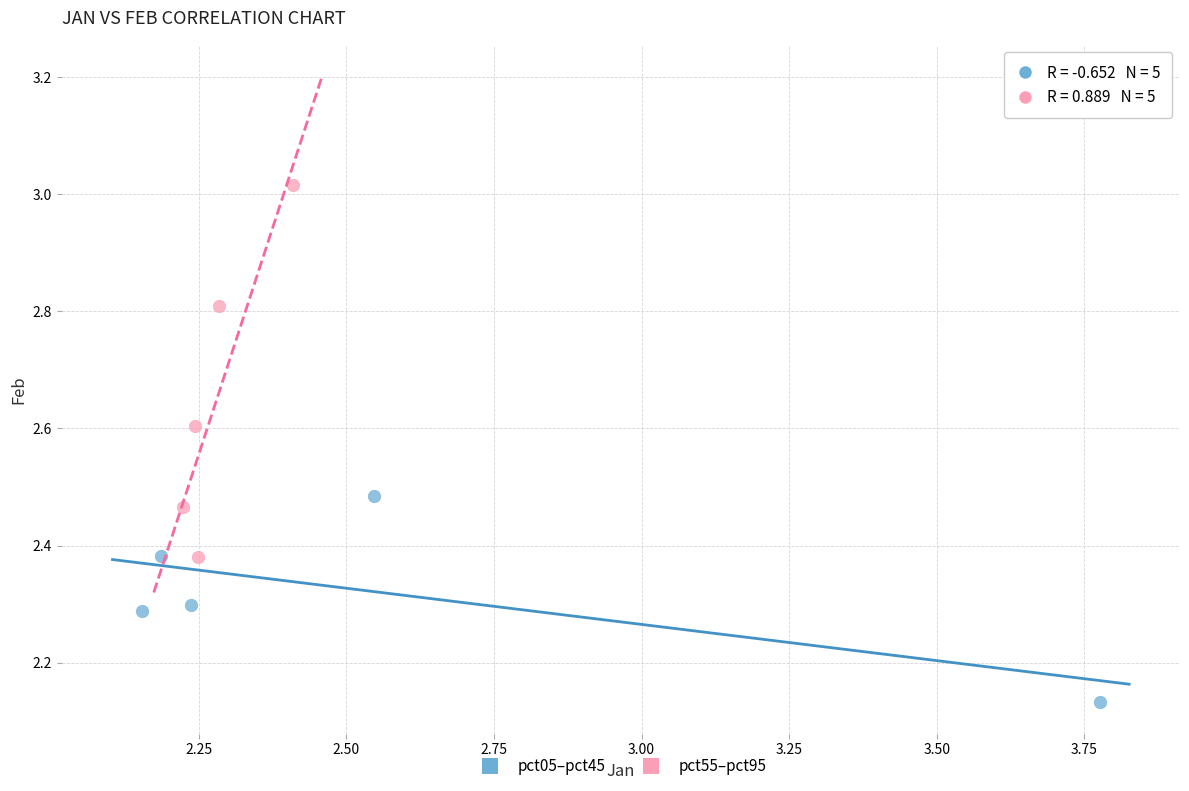

Which series contains the highest Y value?

pct55–pct95